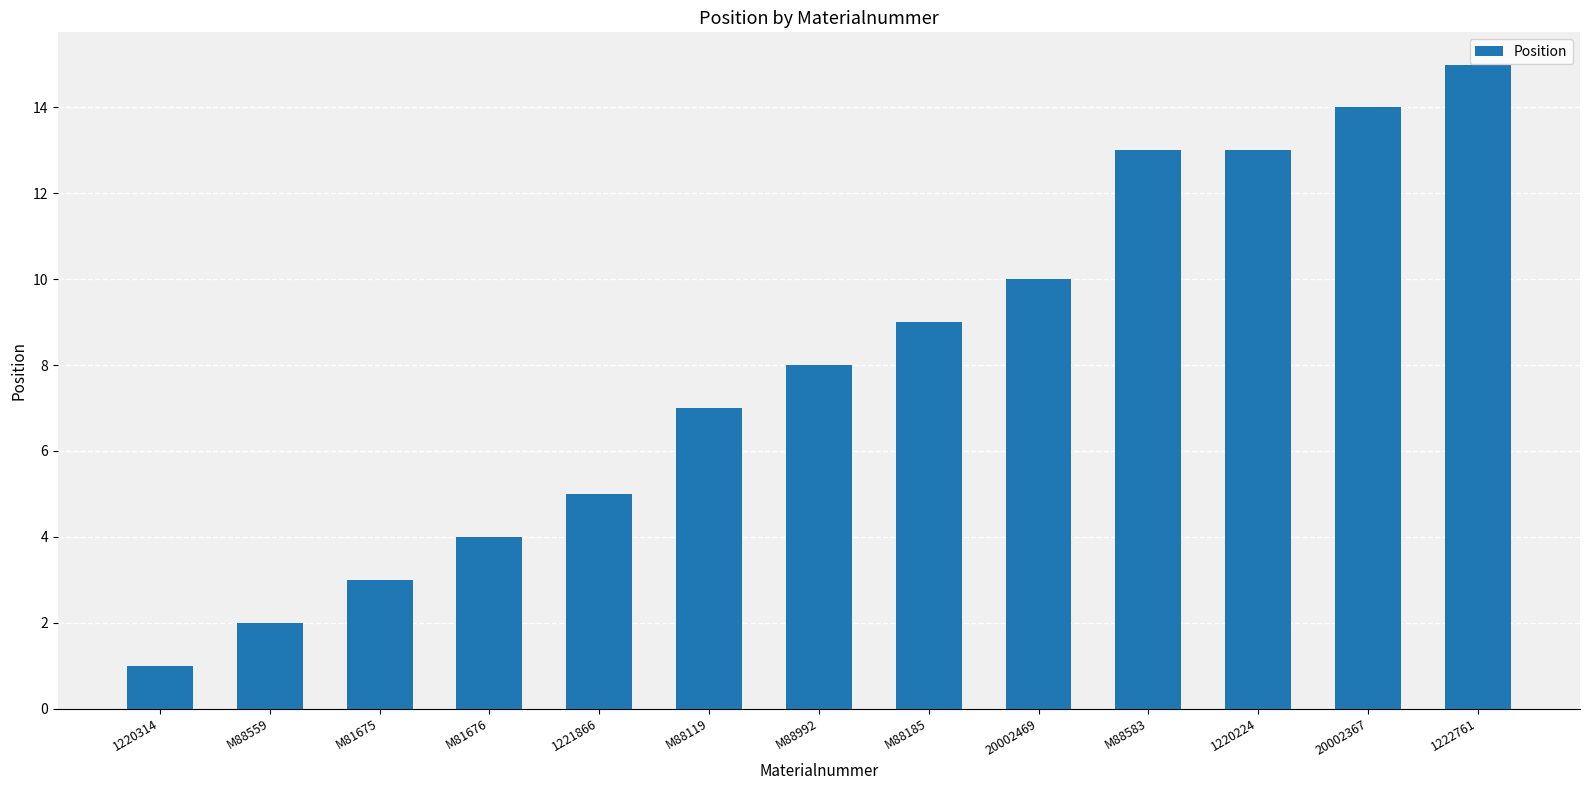

Reading left to right, list all the values displayed in this chart.

1	2	3	4	5	7	8	9	10	13	13	14	15